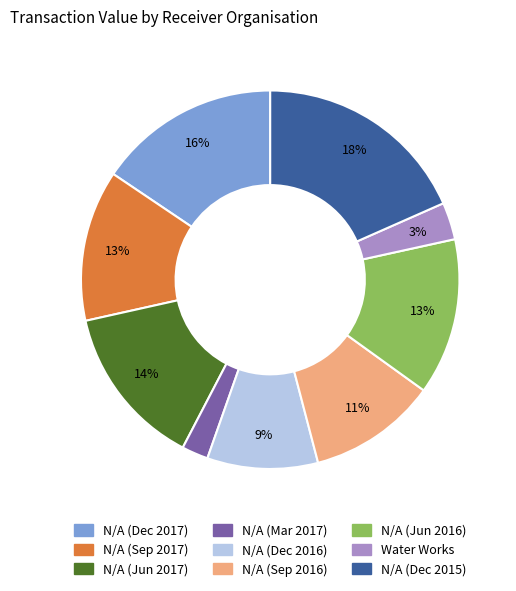

To the nearest percent, what is the average slice percentage?

11%